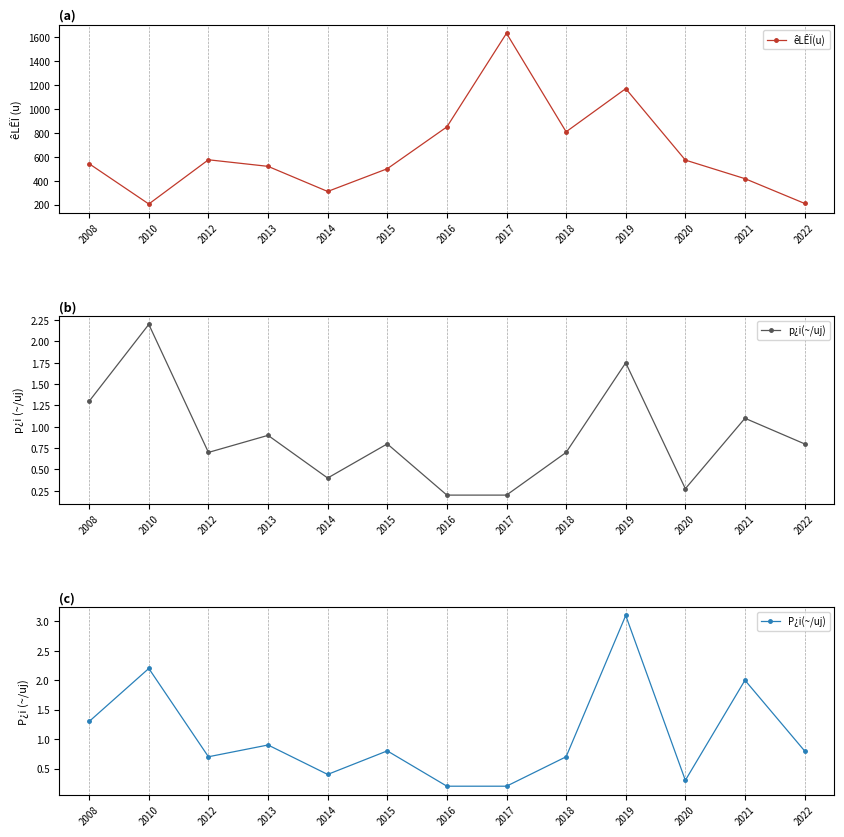

Rank the series at 2008 from highest to lowest value.

êLÊÏ(u), p¿i(~/uj), P¿i(~/uj)